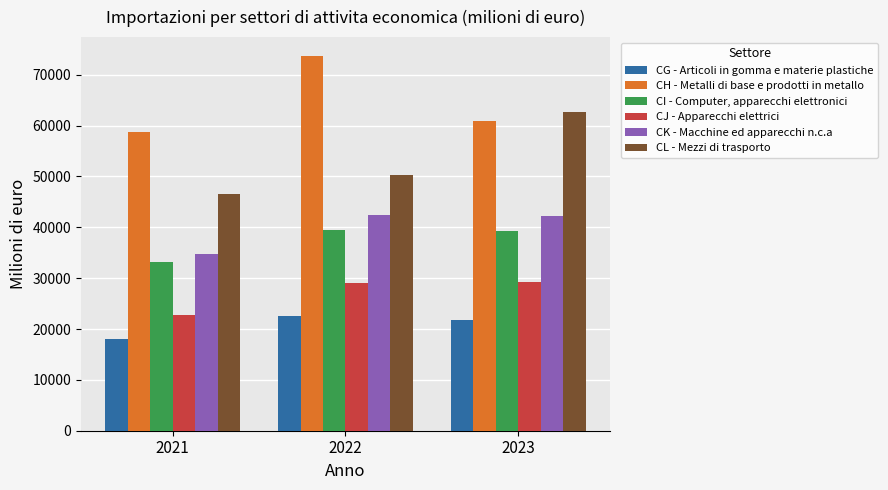

True or false: CL - Mezzi di trasporto has a value of 46533.7 at 2021.

True